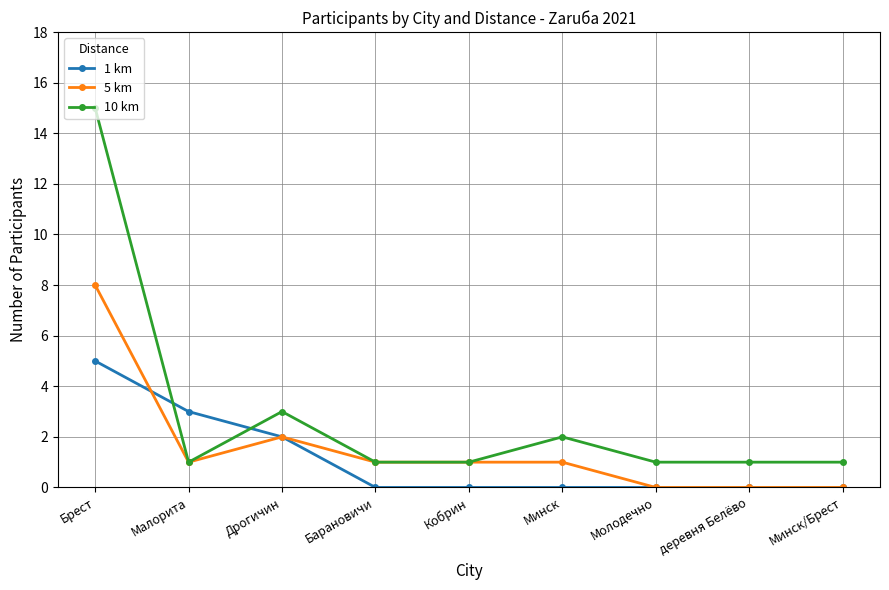

What is the sum of all 10 km values?

26